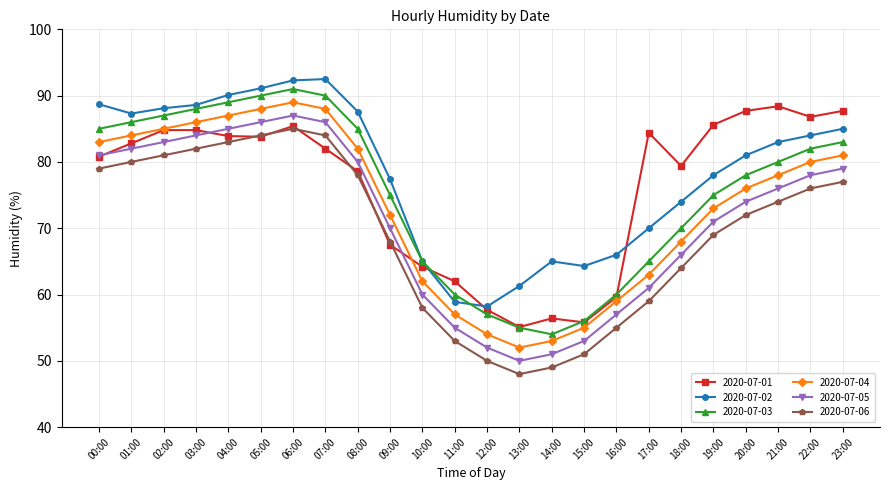

What is the approximate value of 2020-07-03 at 06:00?

91.0